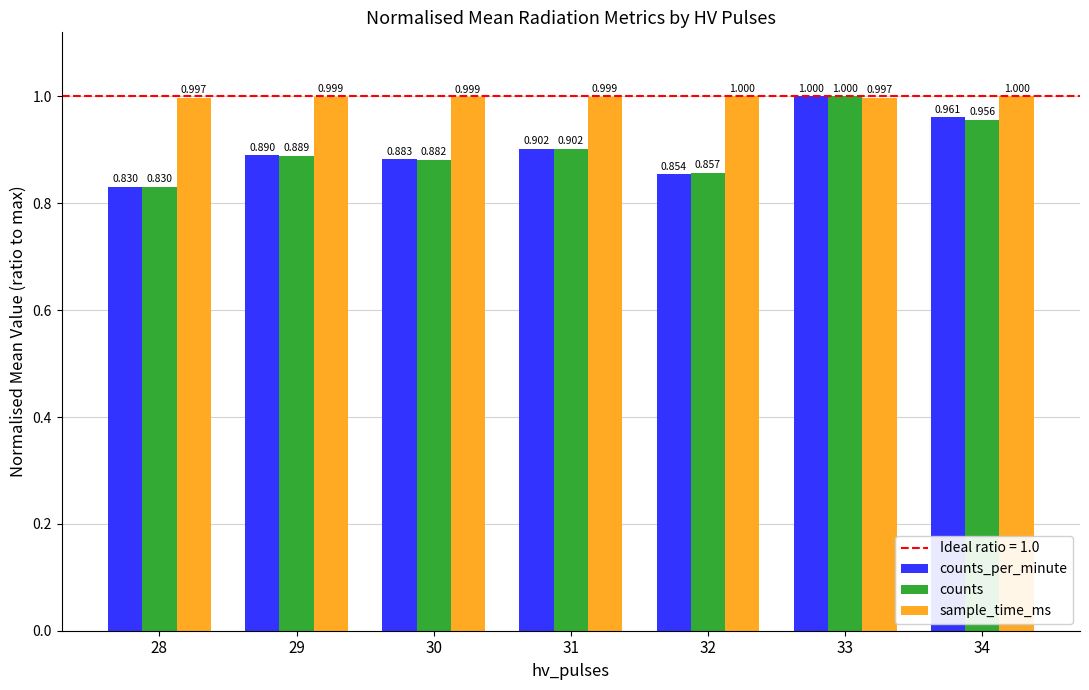

What is the maximum value for sample_time_ms?

1.0